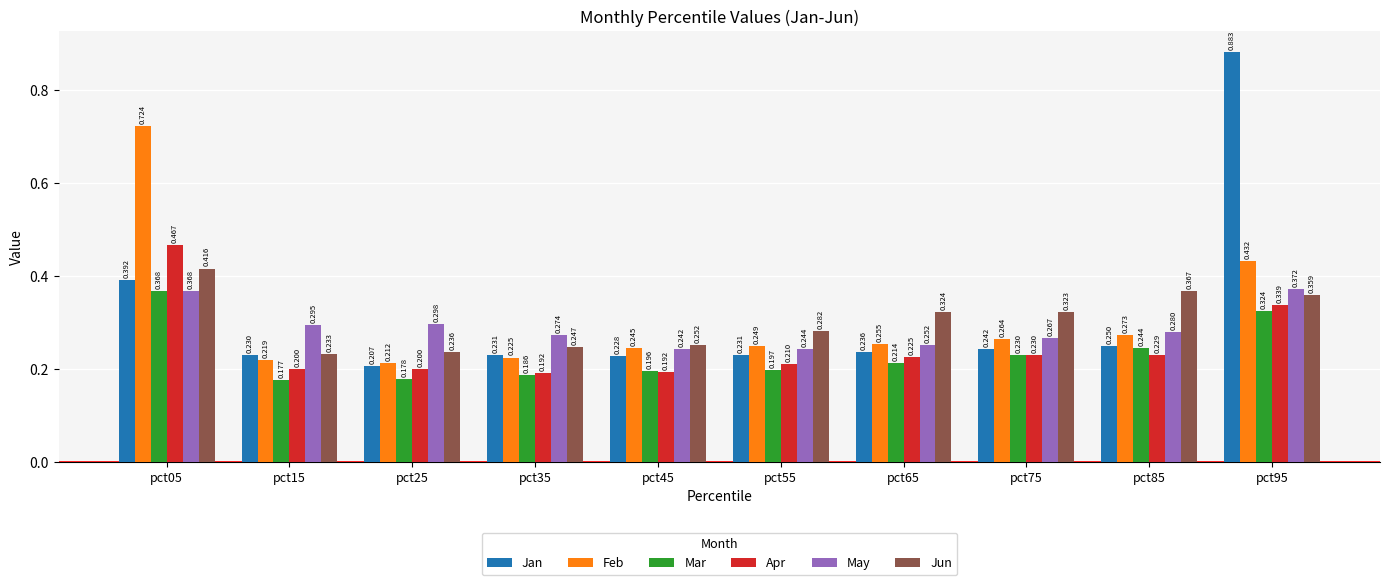

At which label is Jan closest to 0?

pct25